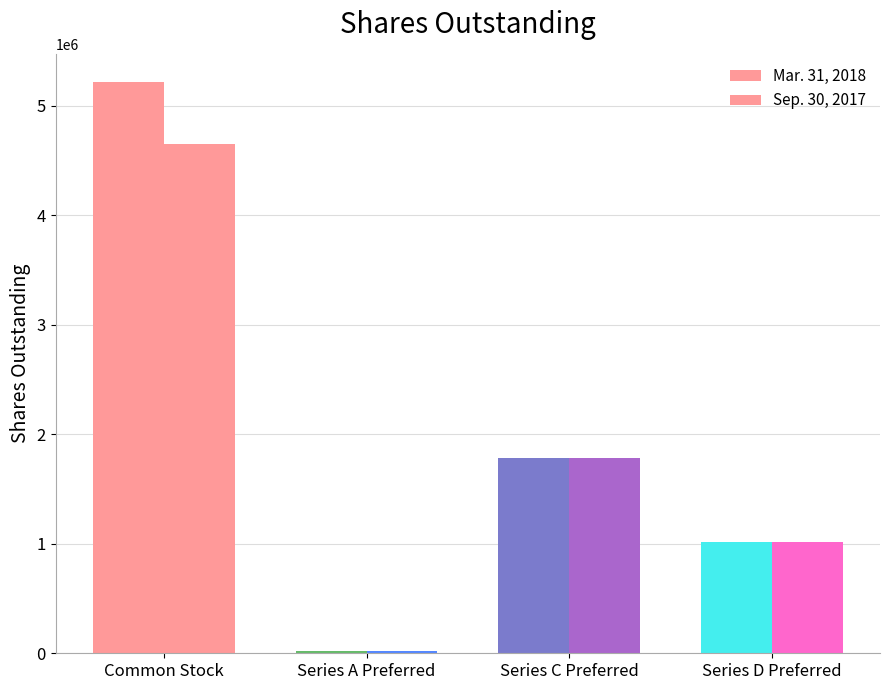

Which label corresponds to the largest value in the chart?

Common Stock